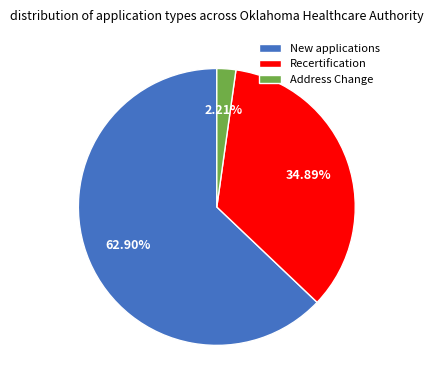

Rank the categories by value from lowest to highest.

Address Change, Recertification, New applications